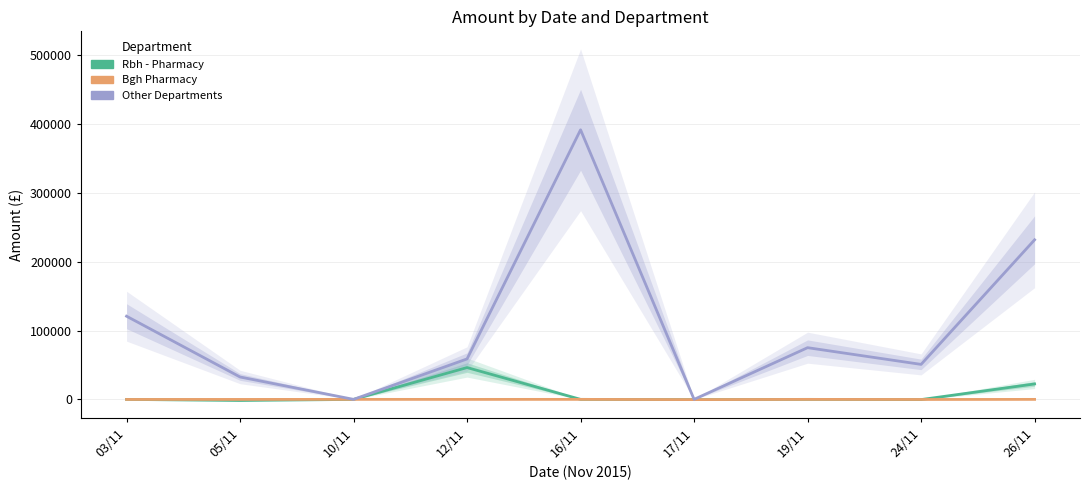

What is the difference between the maximum and minimum values in the Bgh Pharmacy series?

350.3